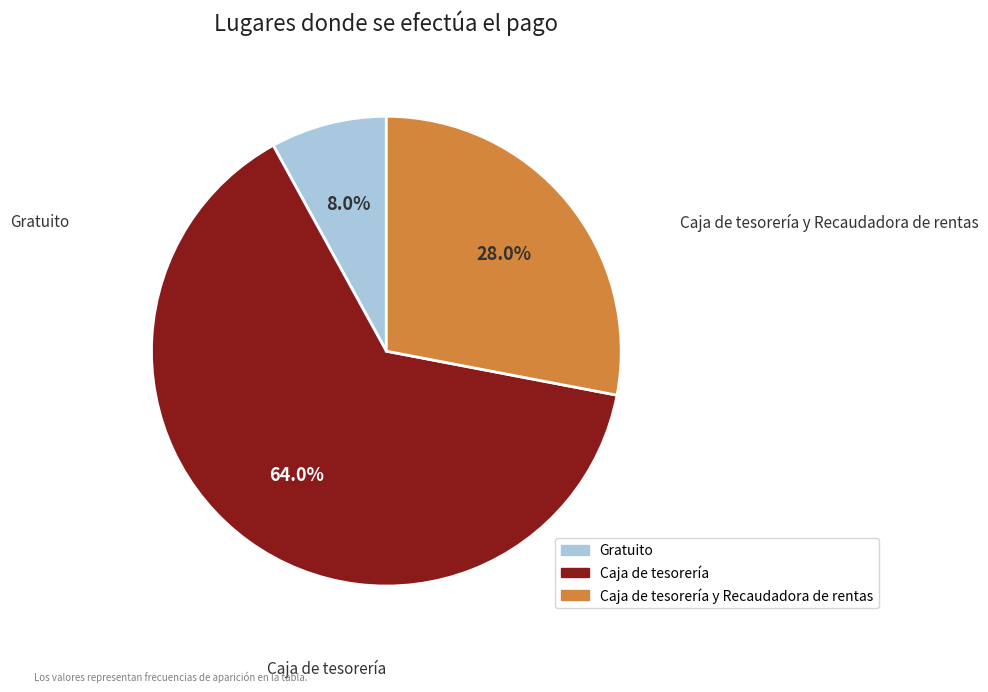

True or false: Caja de tesorería accounts for 64% of the total.

True